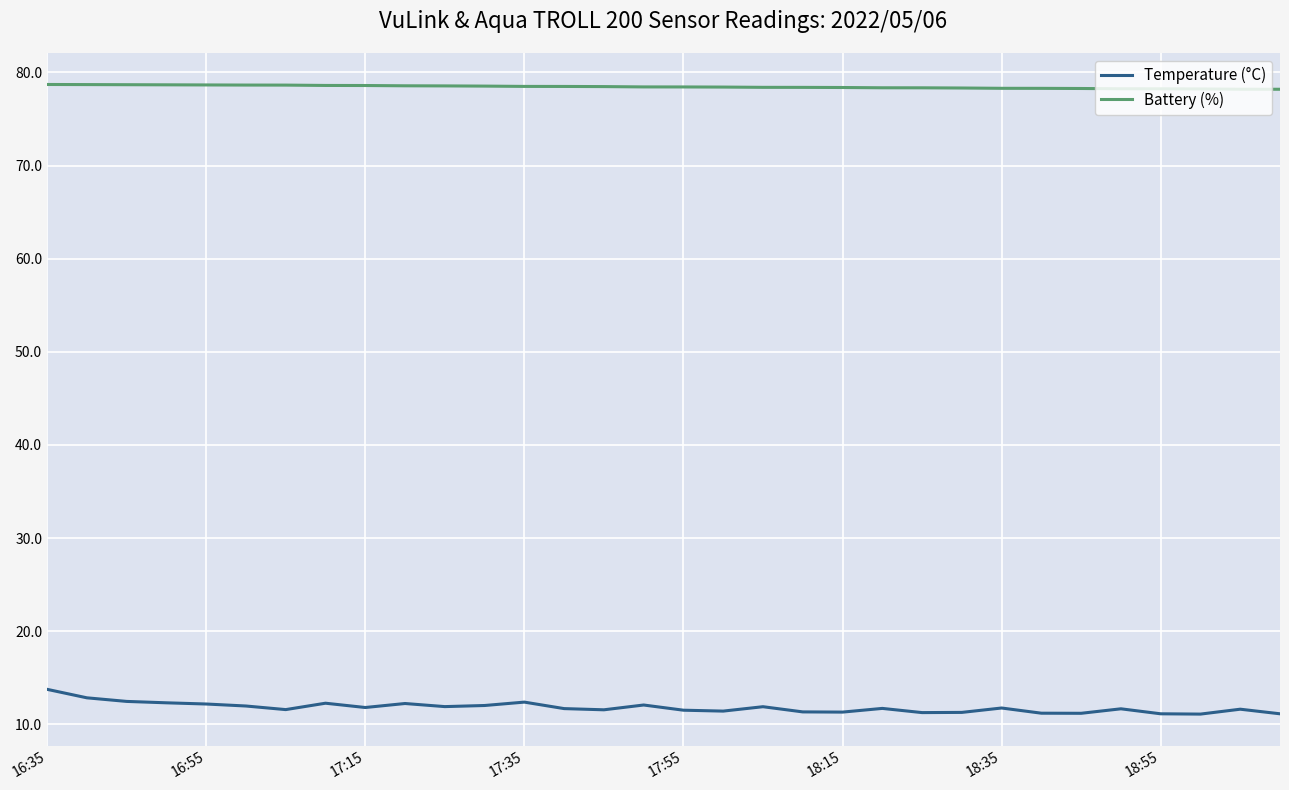

Which series has the largest range (max minus min)?

Temperature (°C)